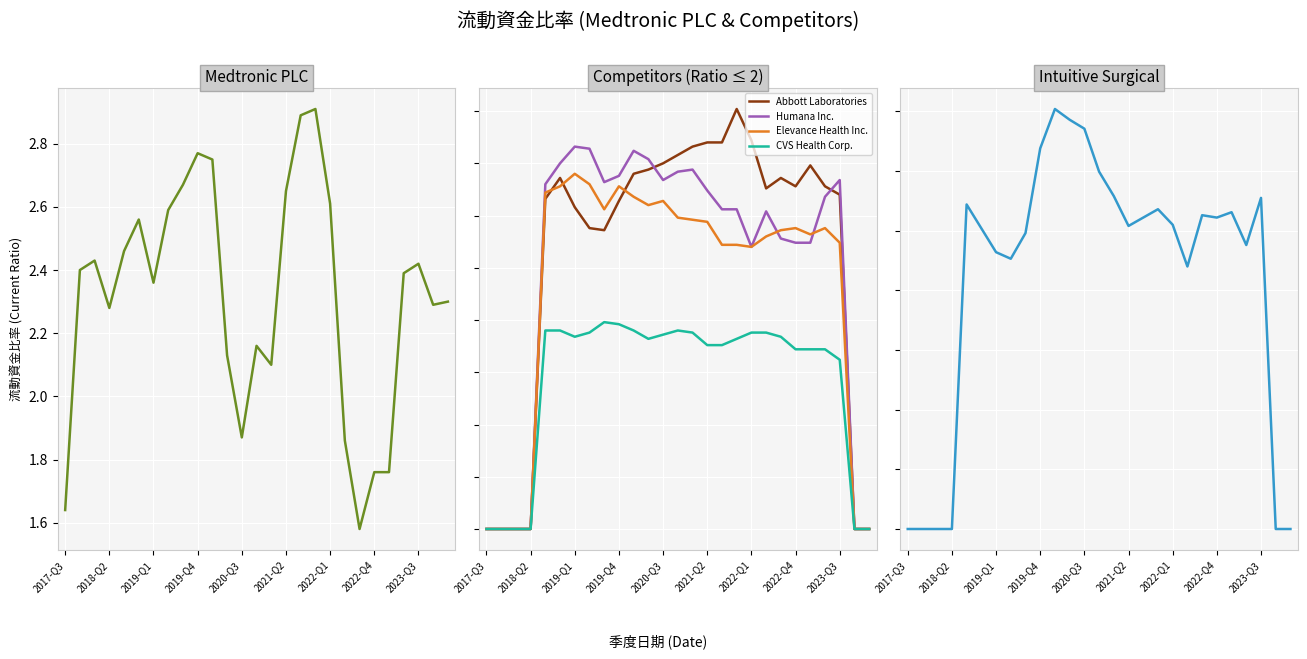

How many intersections are there between Humana Inc. and Abbott Laboratories?

2